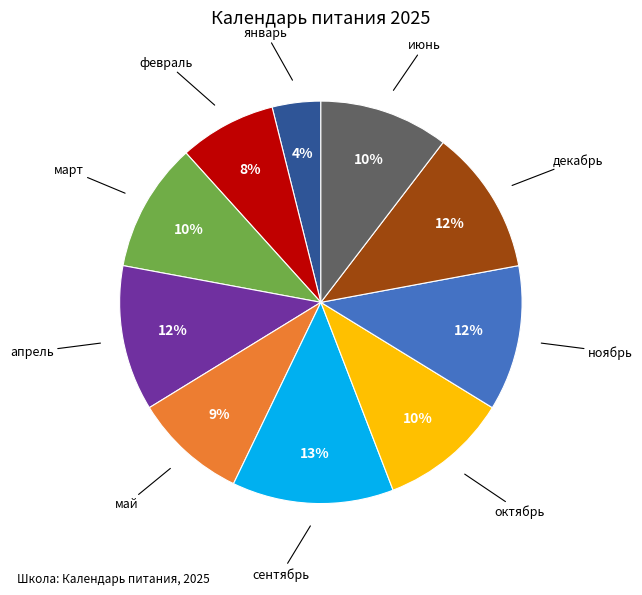

To the nearest percent, what is the difference between the largest and smallest slice percentages?

9%